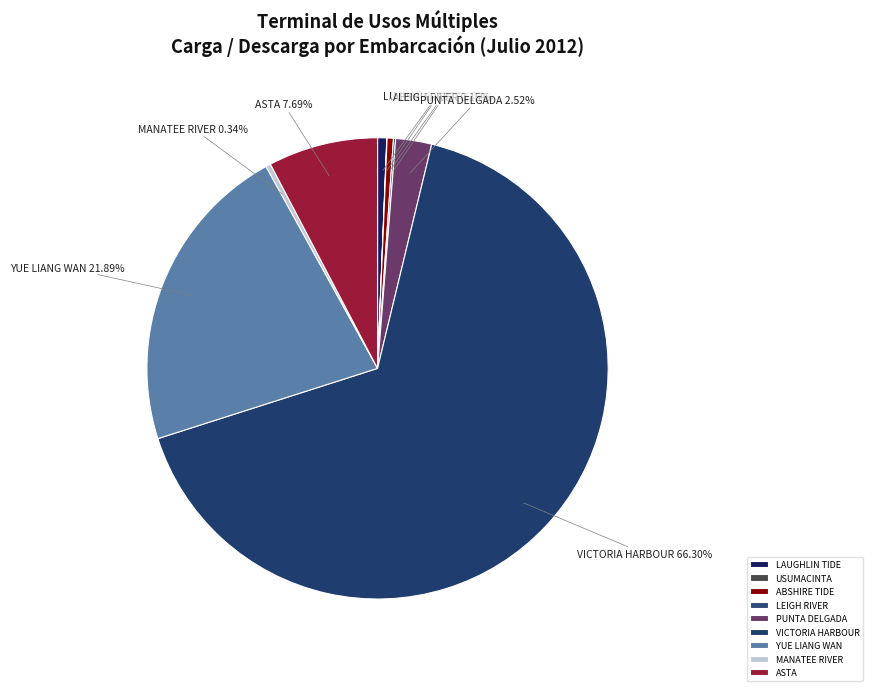

To the nearest percent, what is the difference between the VICTORIA HARBOUR and ABSHIRE TIDE slice percentages?

66%